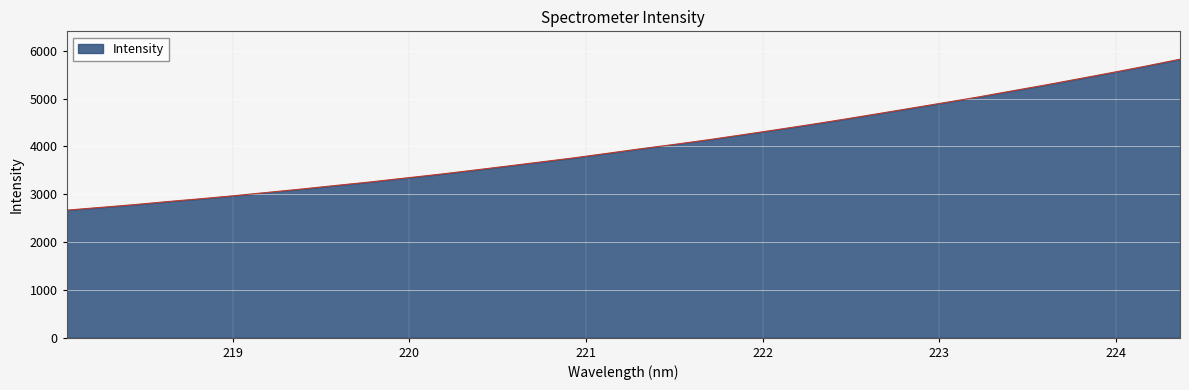

What is the smallest value displayed?

2666.0